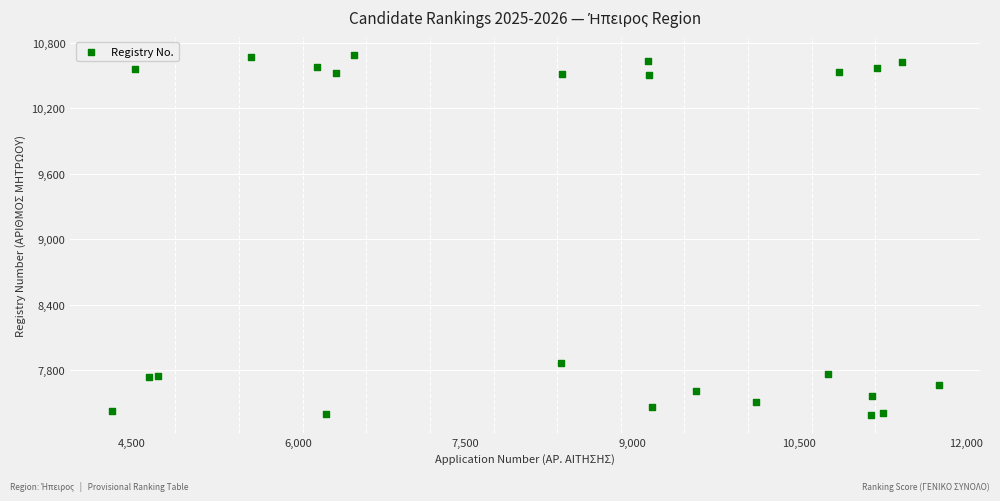

What is the range of X values (max minus min)?

7438